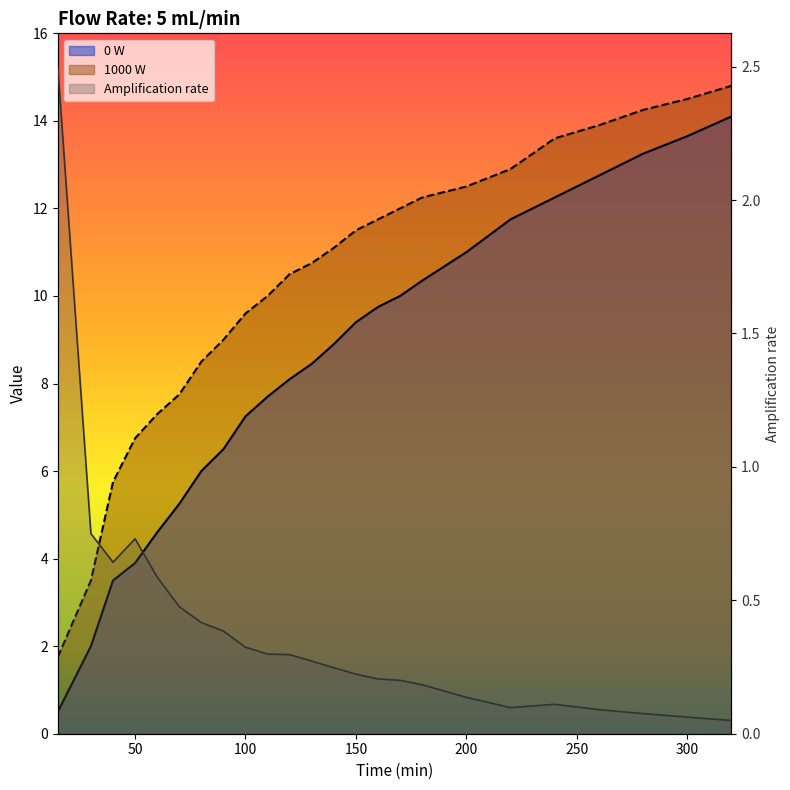

How many values in the 1000 W series exceed 11?

12